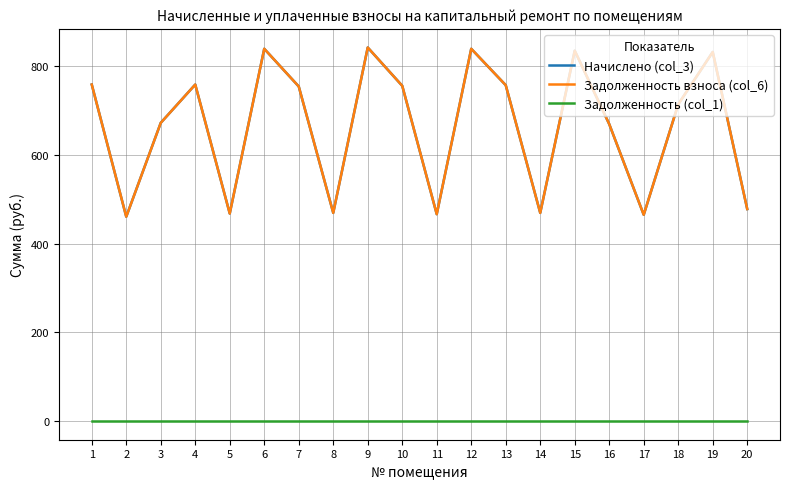

At which category does Начислено (col_3) reach its first local peak?

4